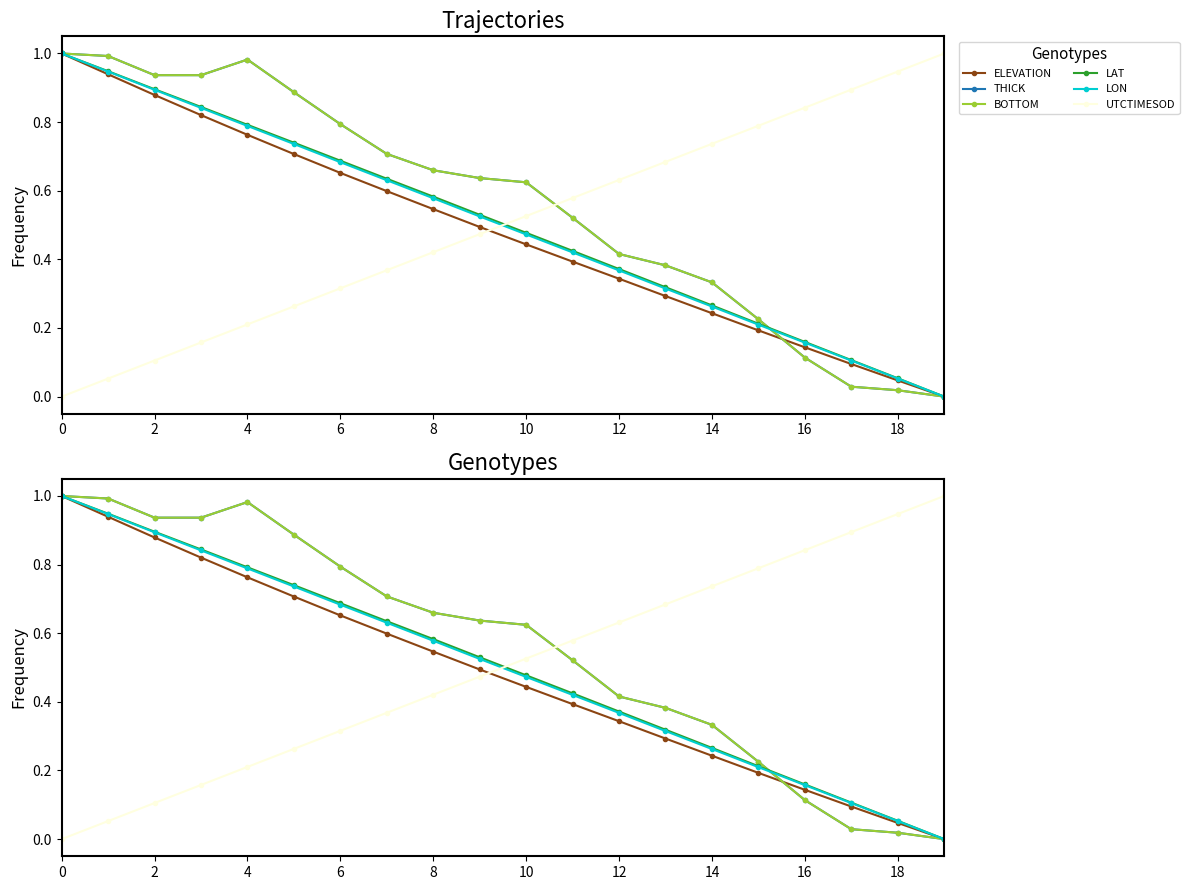

What is the sum of all LAT values?

10.0